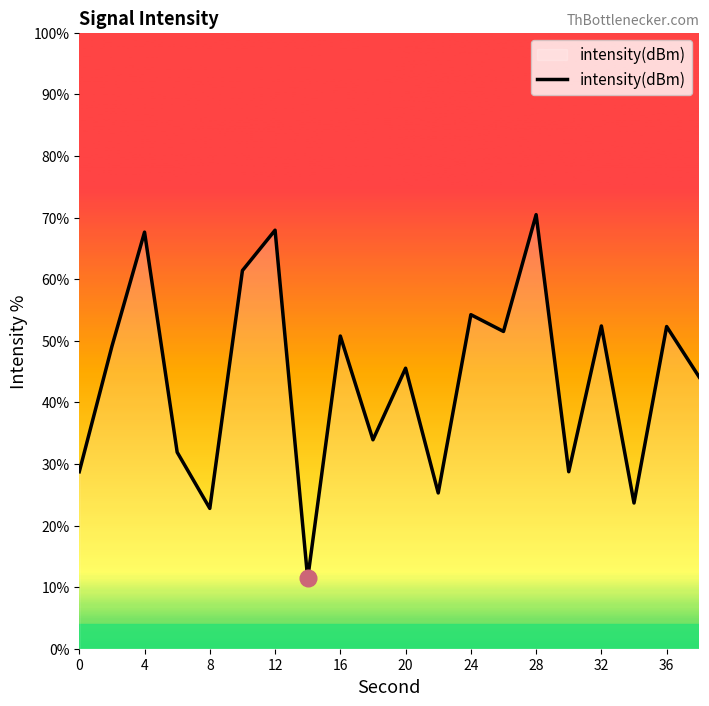

What is the greatest value displayed?

70.5